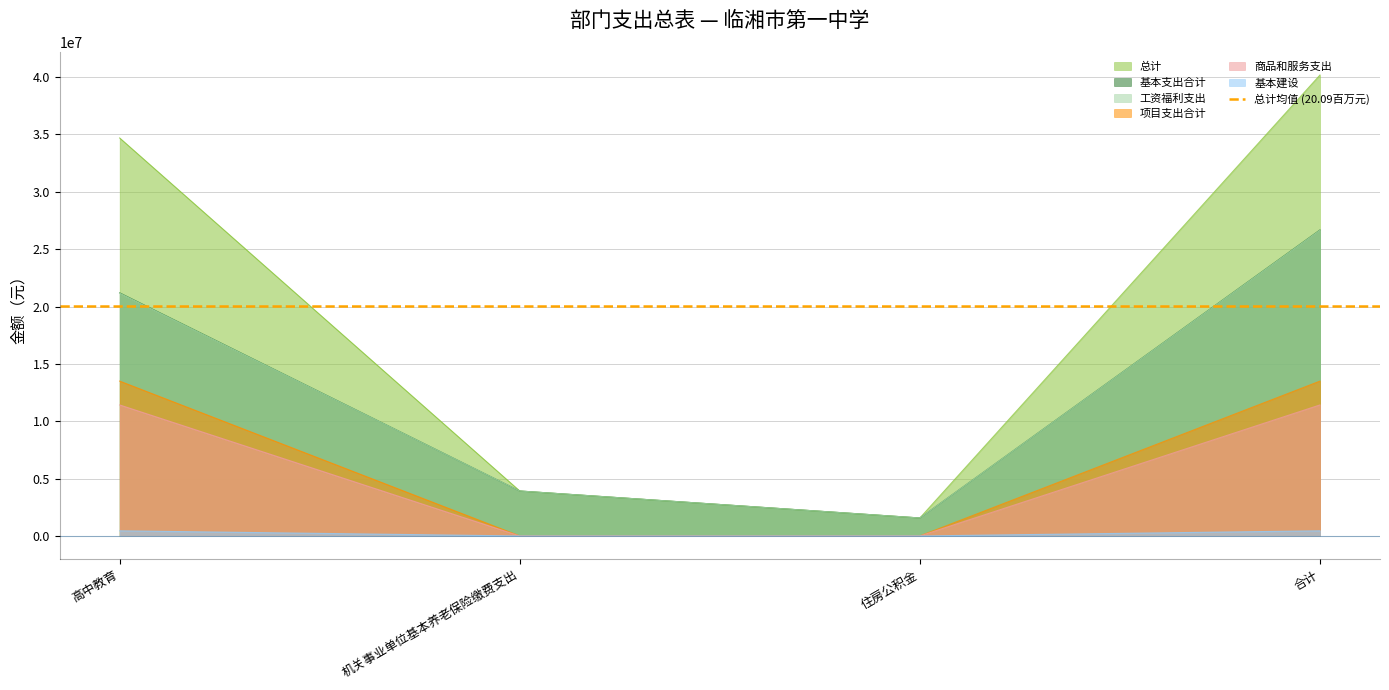

Which series has the largest total across all categories?

总计